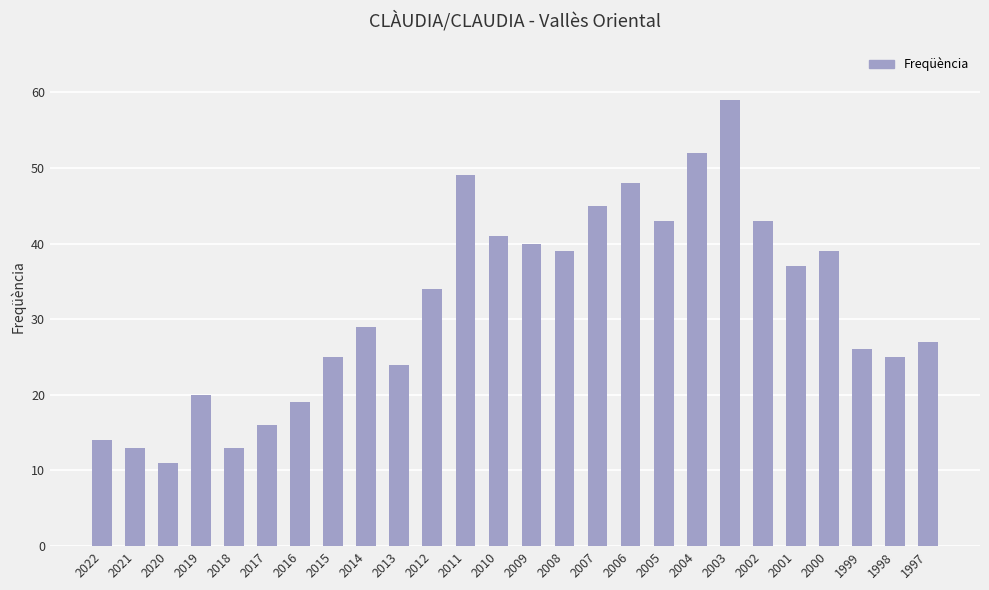

Which label corresponds to the largest value in the chart?

2003